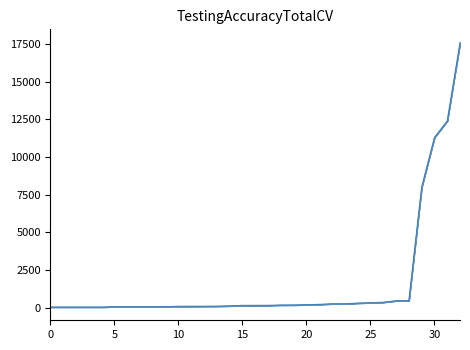

What is the maximum value shown in the chart?

17600.0